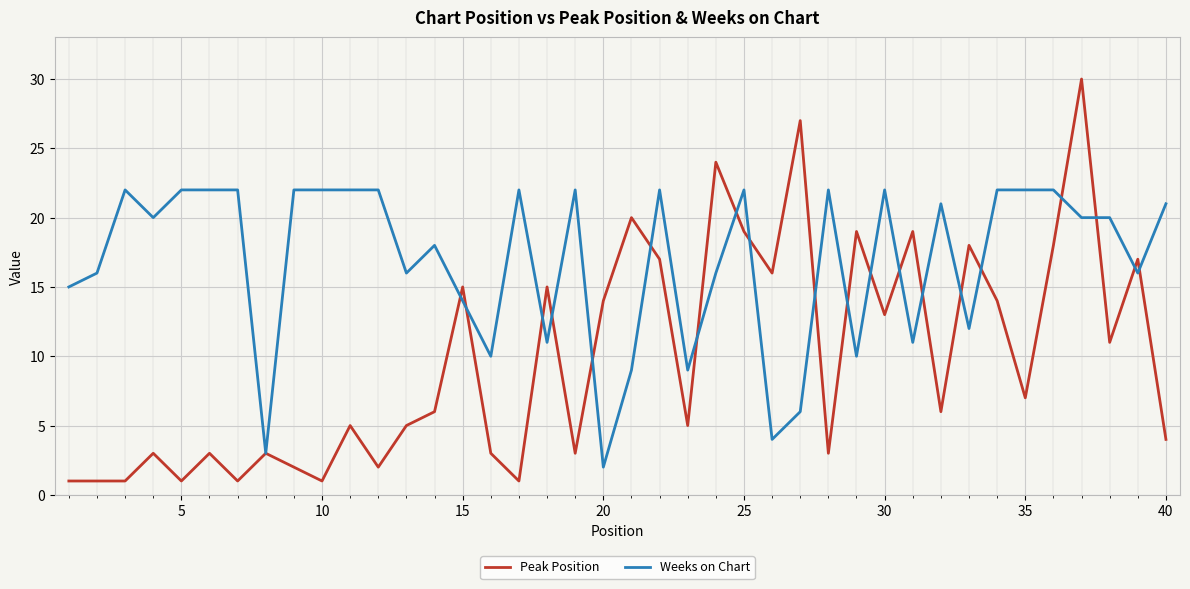

Which series has the widest spread of values?

Peak Position